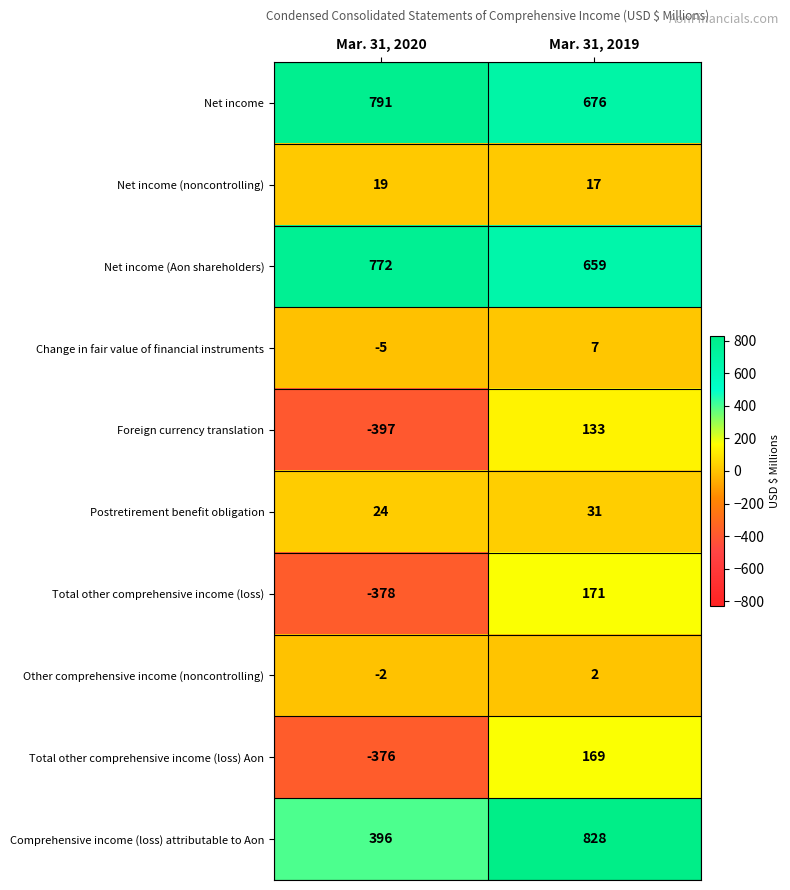

What is the difference between the maximum and minimum values in the Change in fair value of financial instruments series?

12